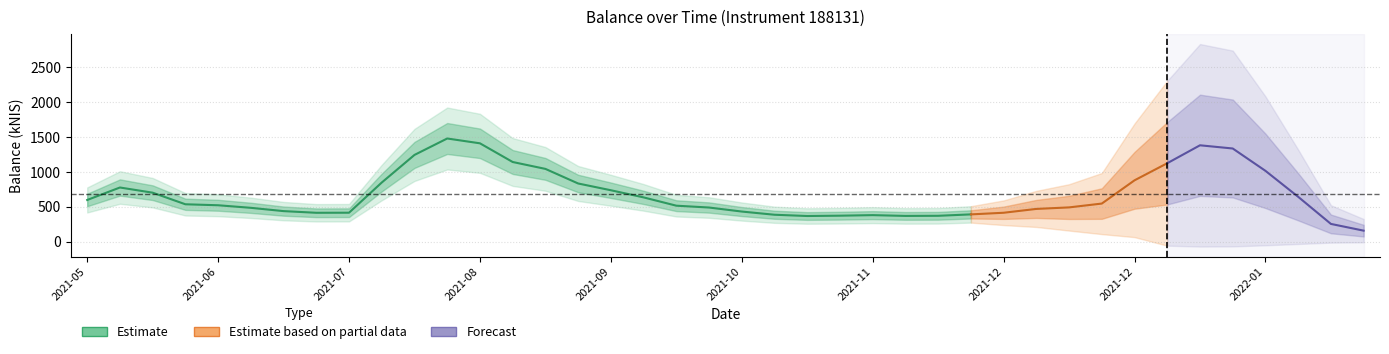

True or false: the data shows 289.2 at 2021-10-07.

False